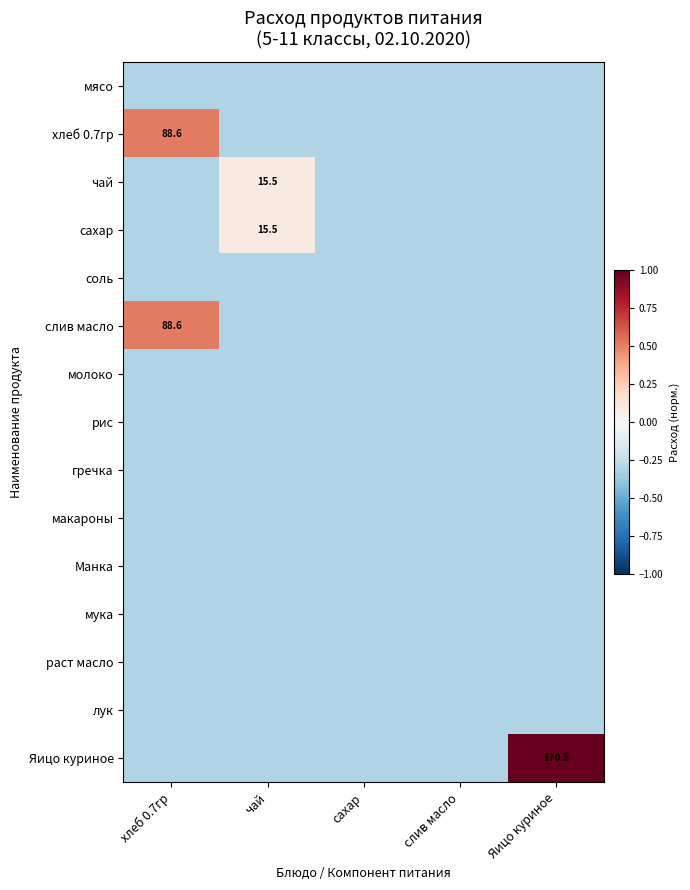

True or false: хлеб 0.7гр has a value of 51.1 at хлеб 0.7гр.

False